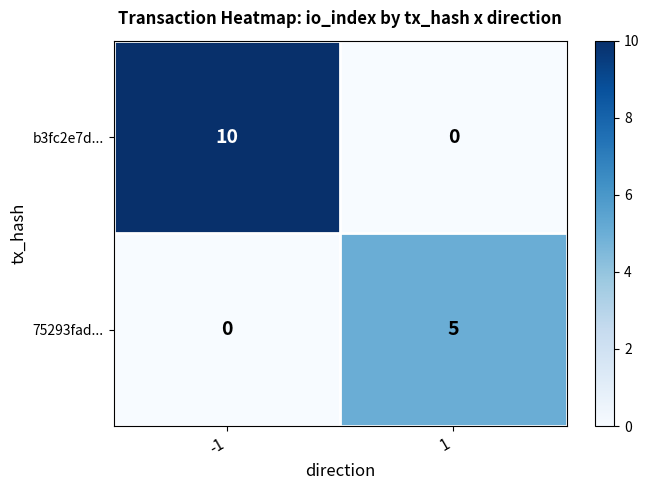

Which category has the highest value across all series?

-1